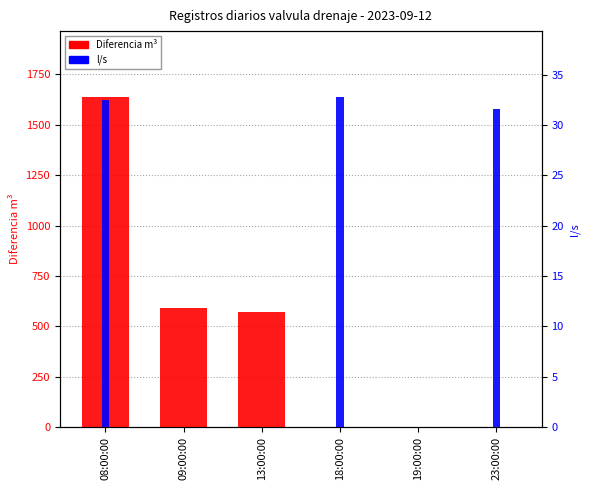

Which category has the highest value in the l/s series?

18:00:00